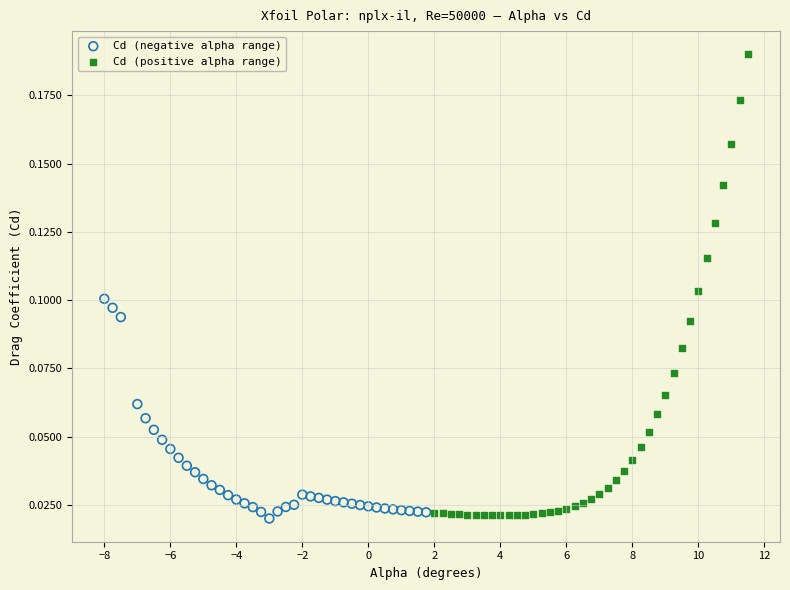

Which series has the widest spread of Y values?

Cd (positive alpha range)